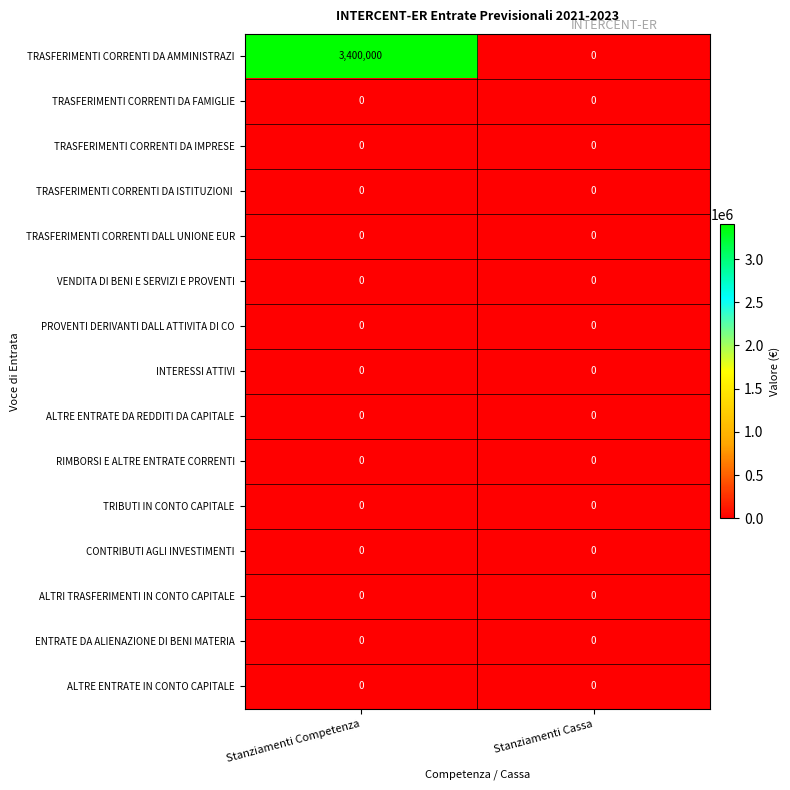

The value of INTERESSI ATTIVI at Stanziamenti Competenza is 0. True or false?

True